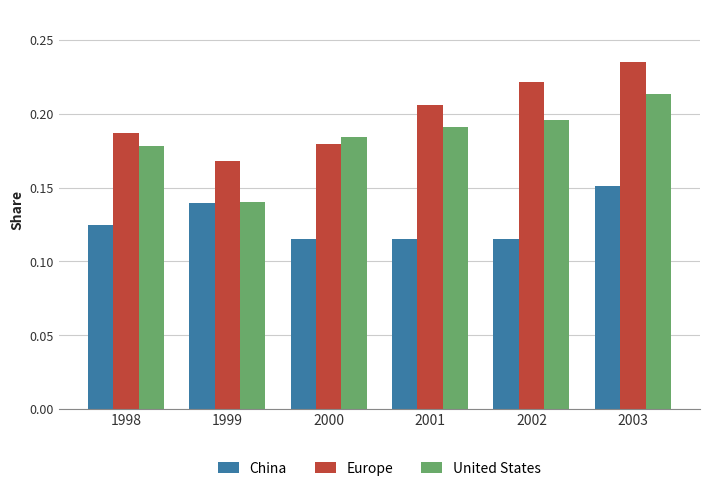

Which series has the widest spread of values?

United States